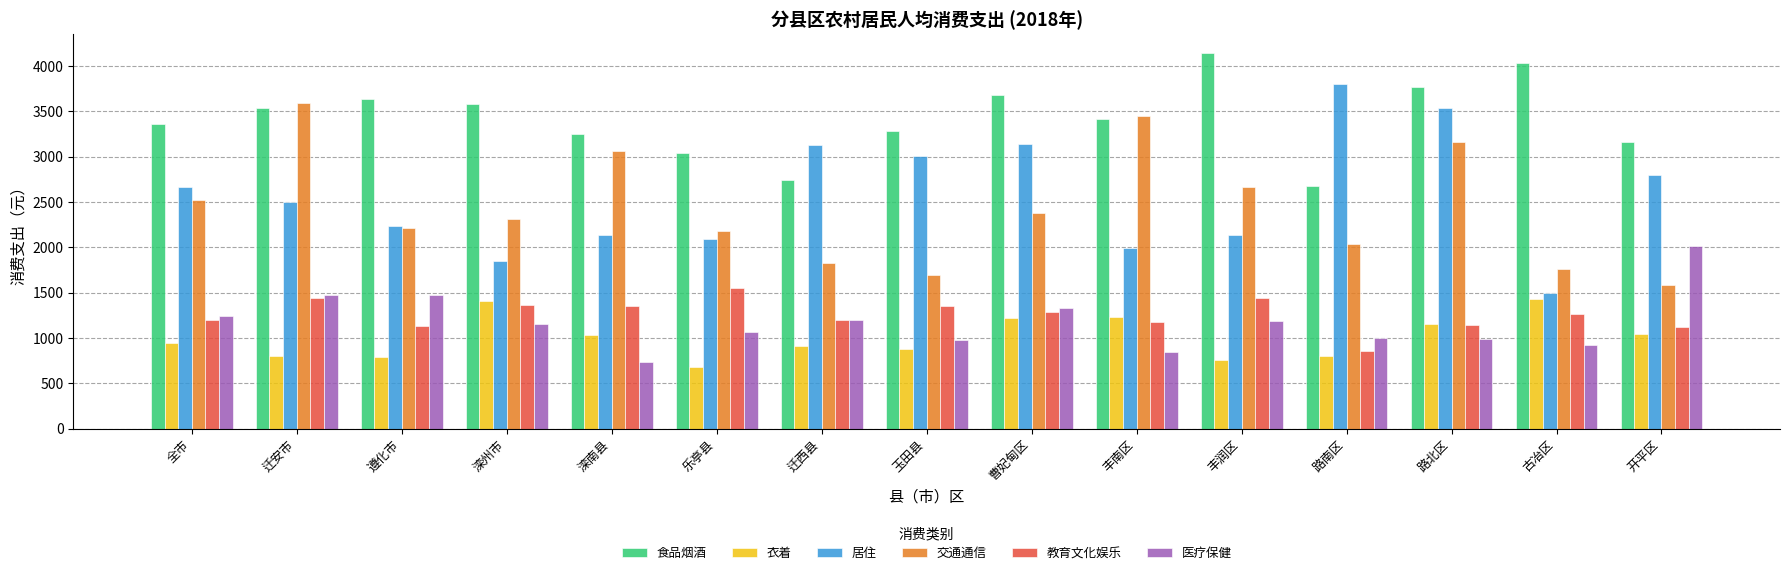

Where does the 食品烟酒 series first go above 3415?

迁安市